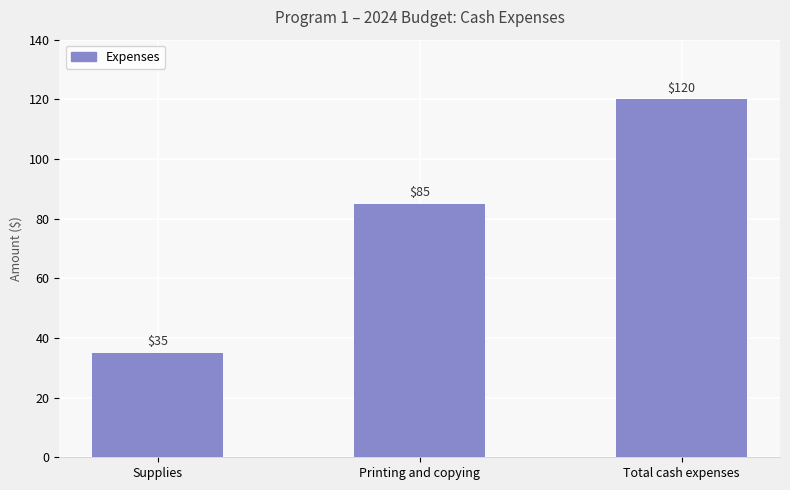

How many distinct data groups are displayed?

1